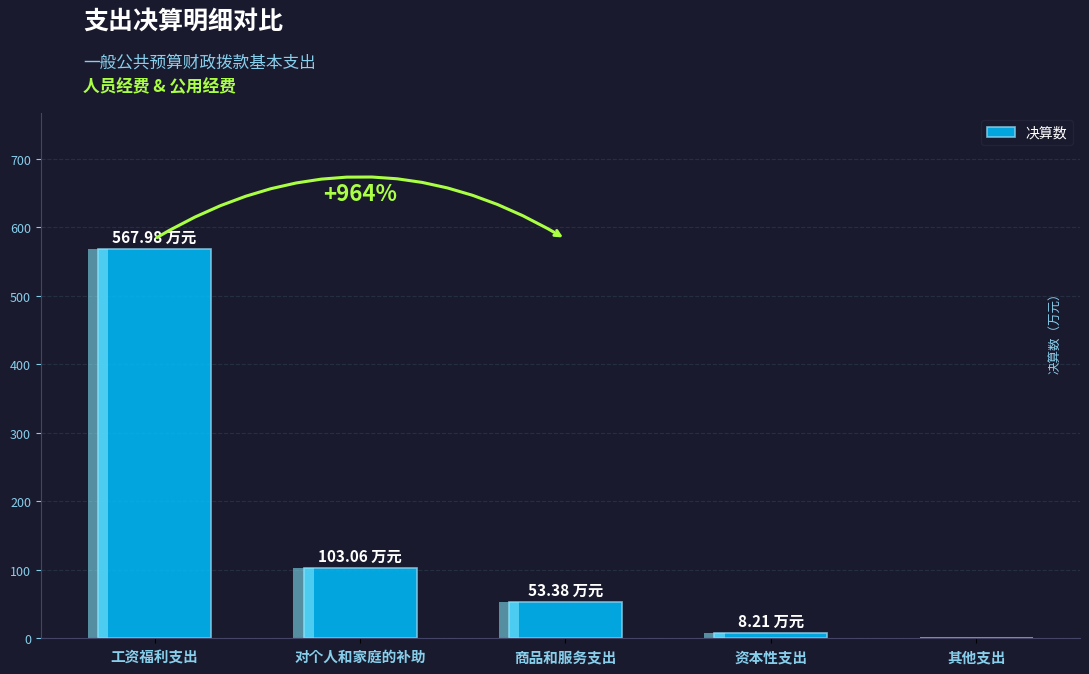

Count the number of values greater than 53.

3